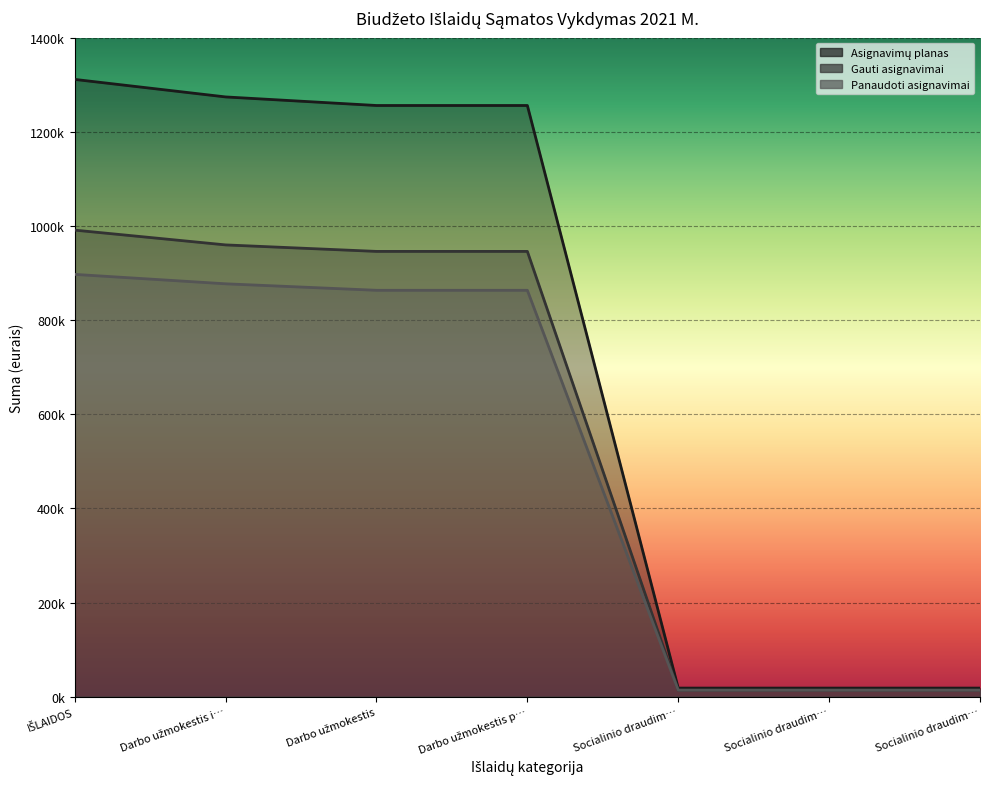

What is the label of the 7th point from the left?

Socialinio draudim…